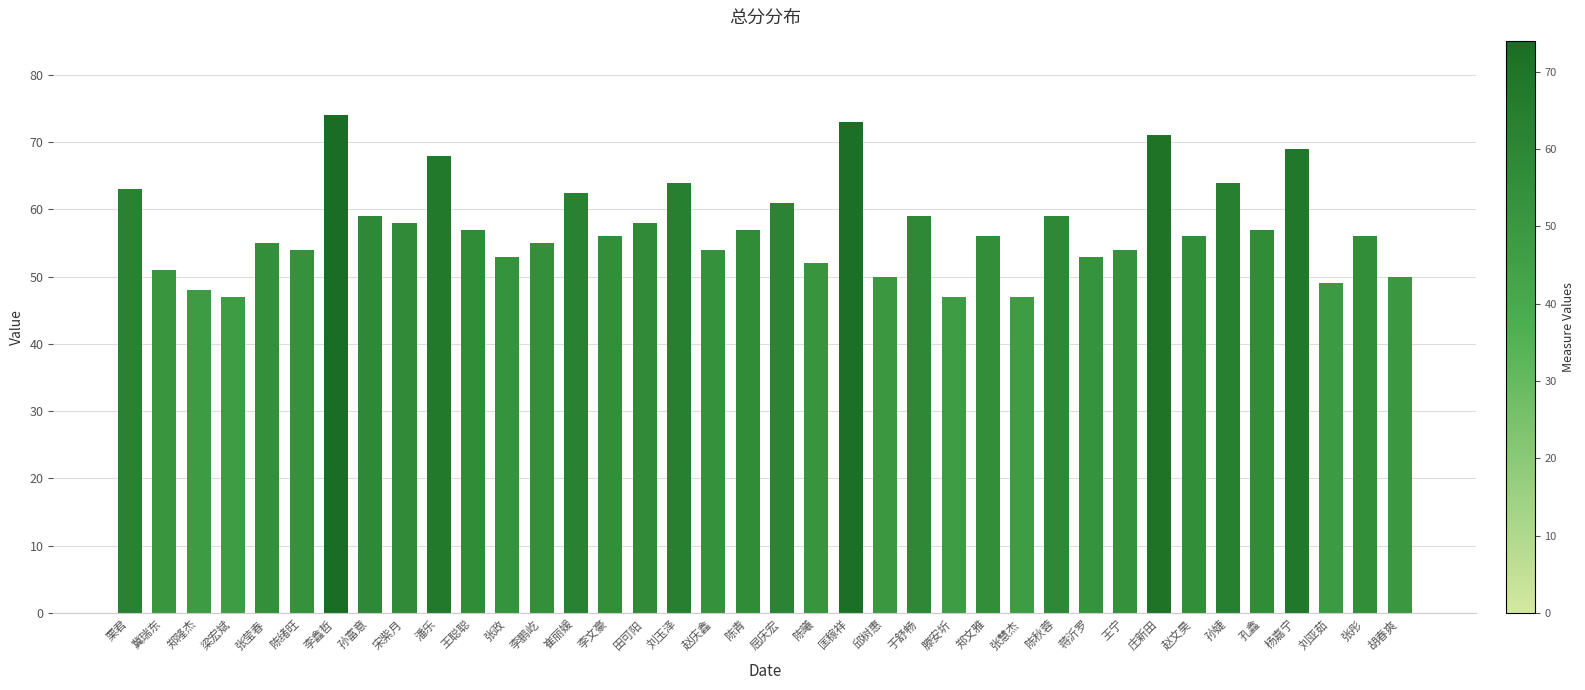

Which has a higher value, 匡稼祥 or 蒋沂罗?

匡稼祥